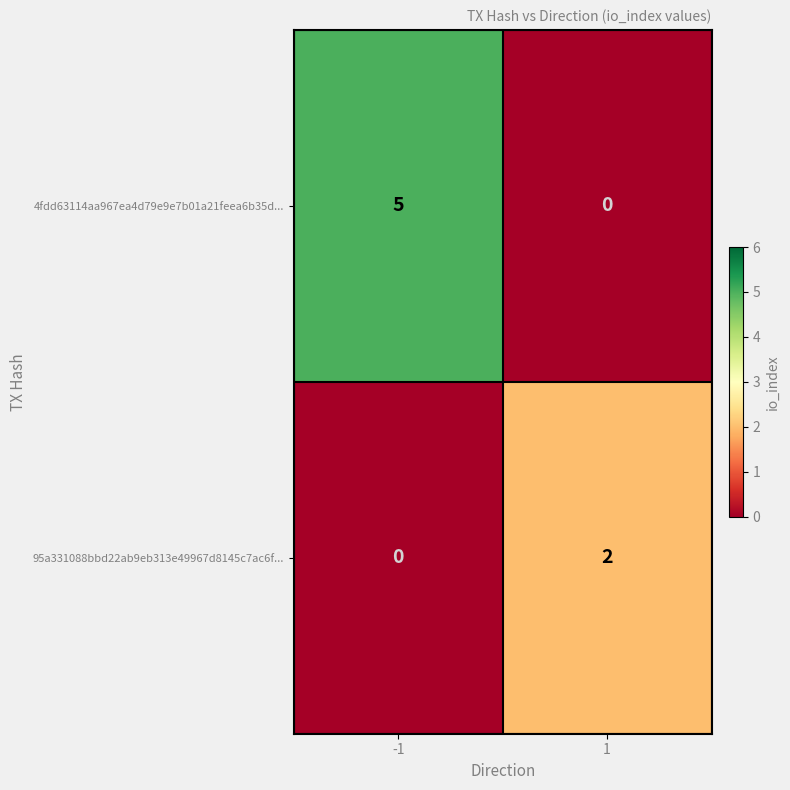

What is the approximate value of 4fdd63114aa967ea4d79e9e7b01a21feea6b35d... at -1?

5